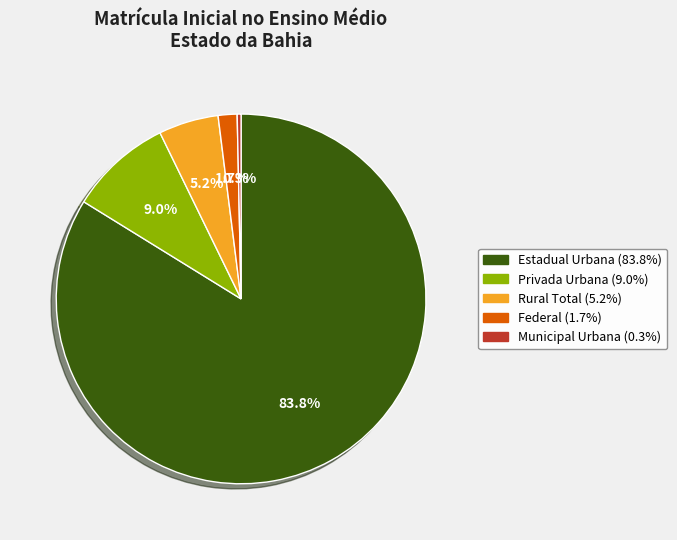

Is there a majority slice in this chart?

Yes